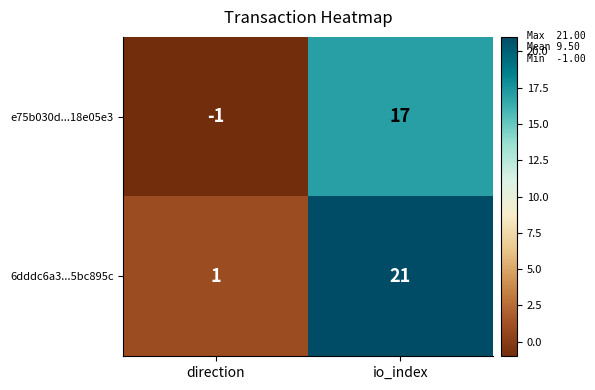

Reading left to right, extract all data points from this chart.

e75b030d...18e05e3: direction=-1	io_index=17
6dddc6a3...5bc895c: direction=1	io_index=21